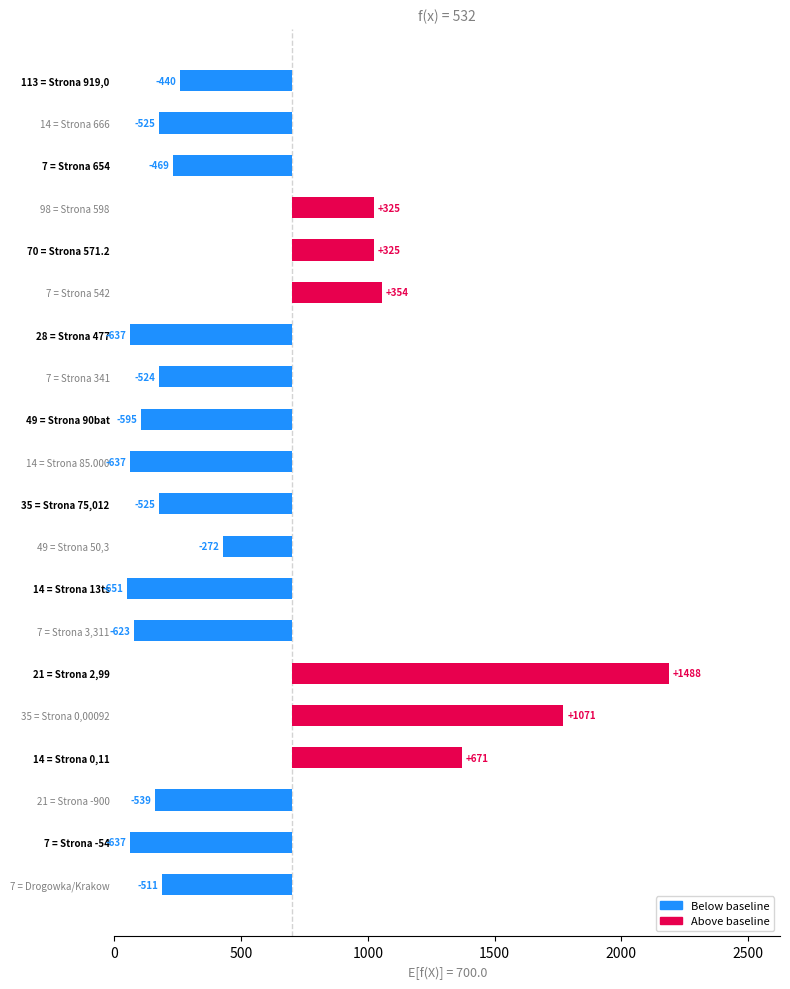

Reading left to right, transcribe all the data shown in this chart.

-511	-637	-539	671	1071	1488	-623	-651	-272	-525	-637	-595	-524	-637	354	325	325	-469	-525	-440